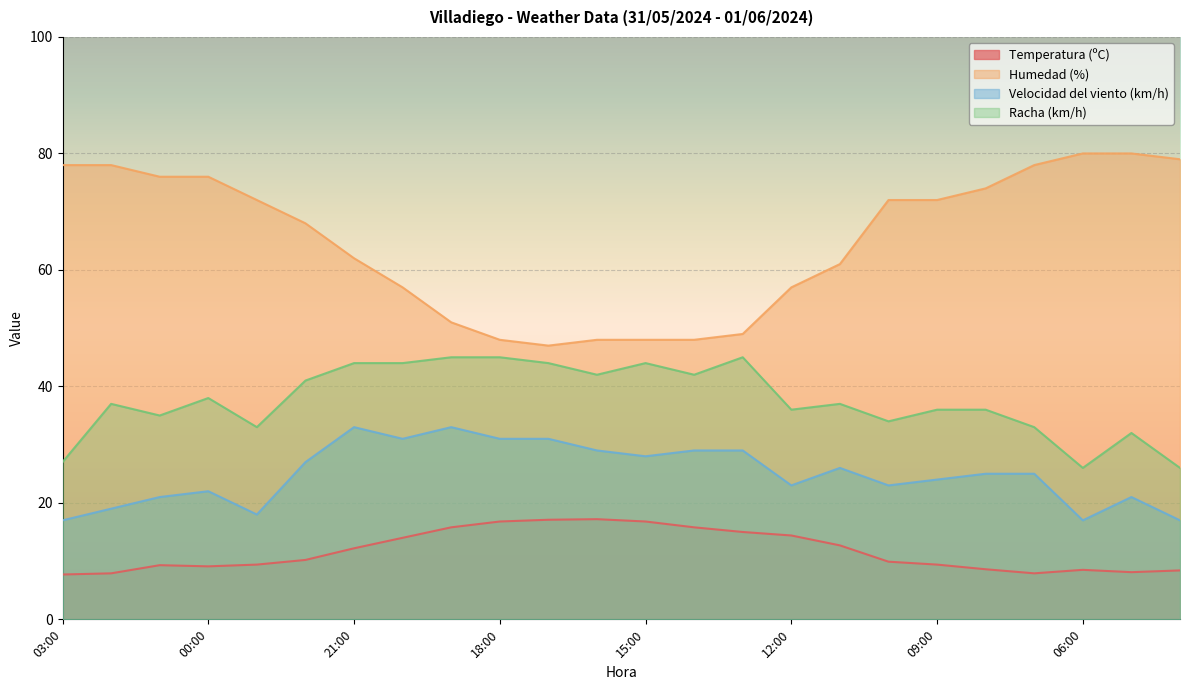

The value of Velocidad del viento (km/h) at 02:00 is 19.0. True or false?

True